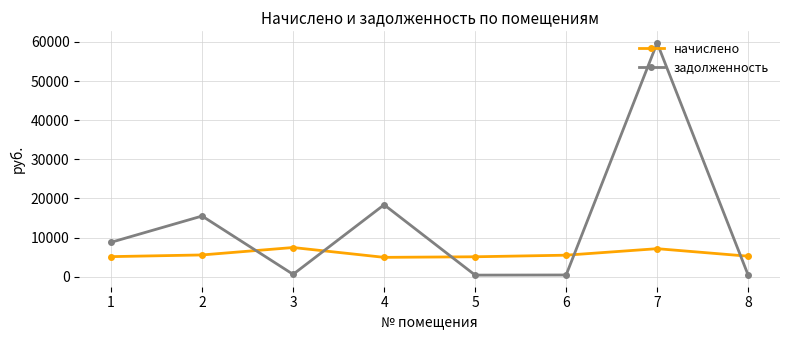

What is the average value of the начислено series?

5777.4